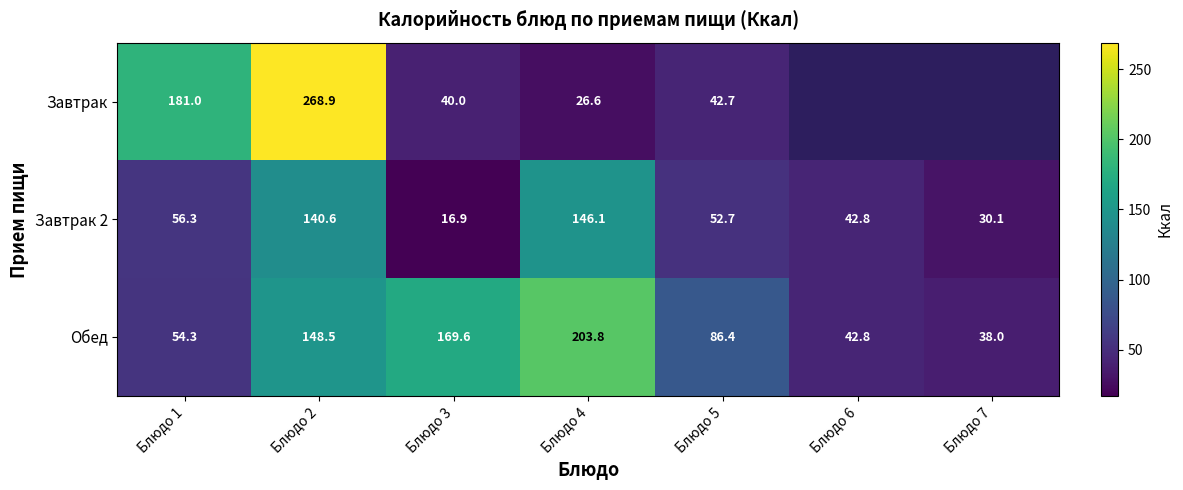

What is the greatest value displayed?

268.9